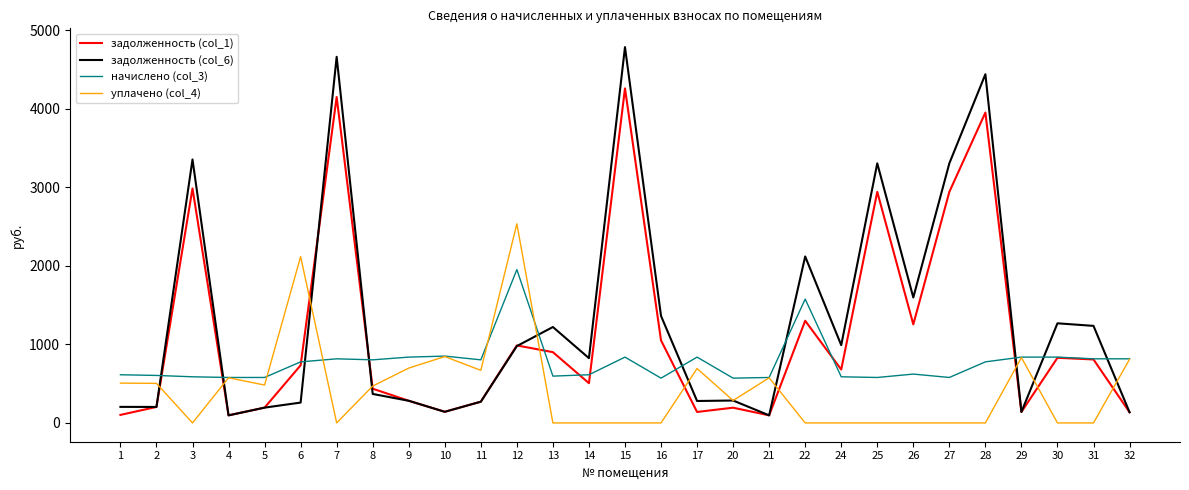

What is the difference between the задолженность (col_6) values at 2 and 26?

1393.9